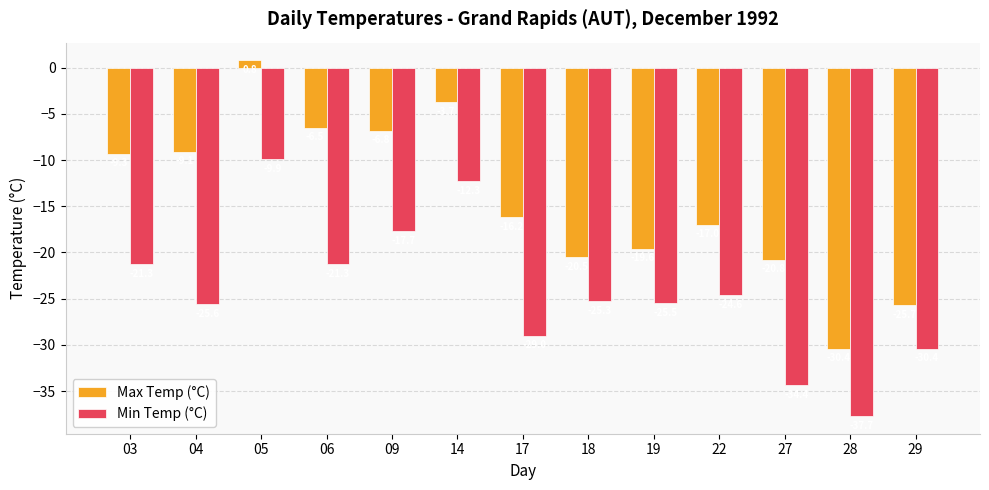

What is the difference between the second highest and second lowest values in the Min Temp (°C) series?

22.1